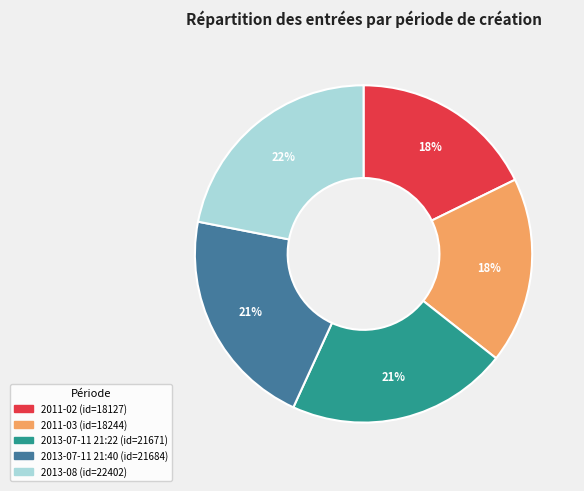

How many segments does this pie chart have?

5